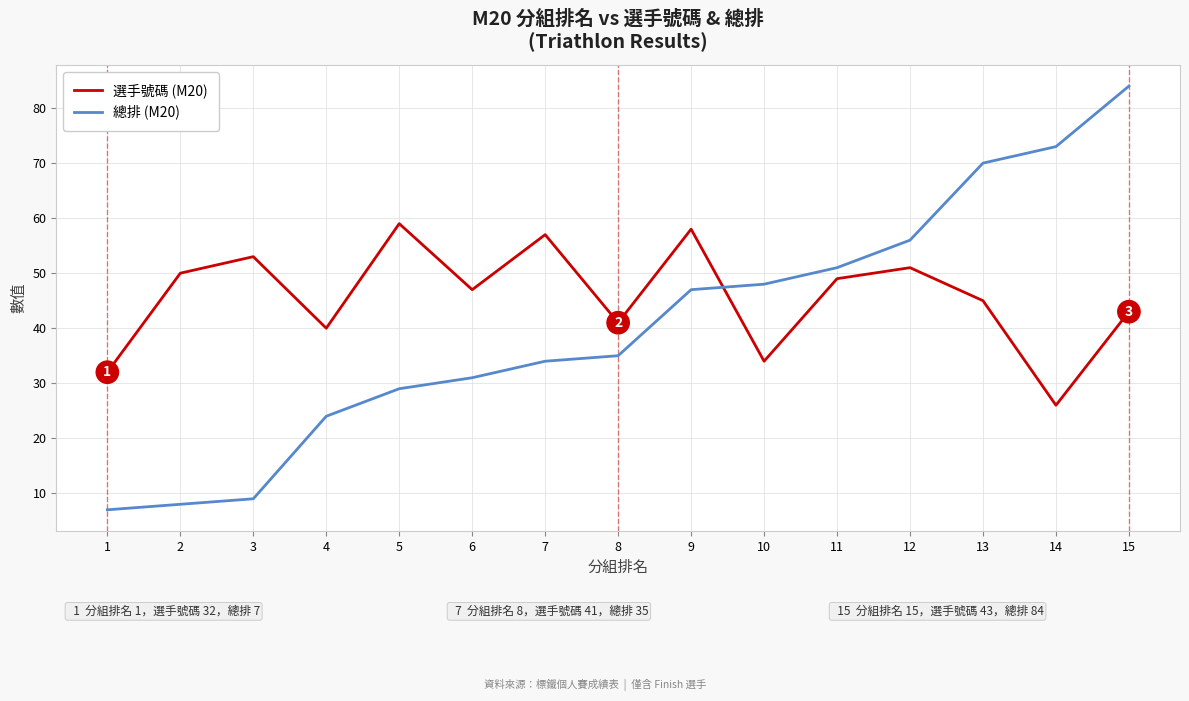

What is the spread (max minus min) of values at 13?

25